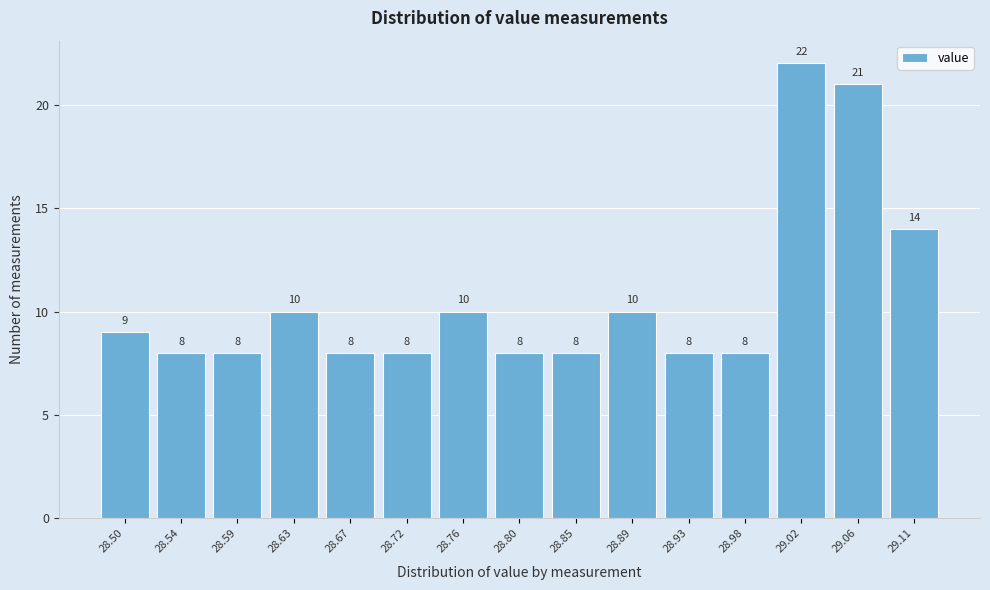

Reading left to right, transcribe all the data shown in this chart.

9	8	8	10	8	8	10	8	8	10	8	8	22	21	14